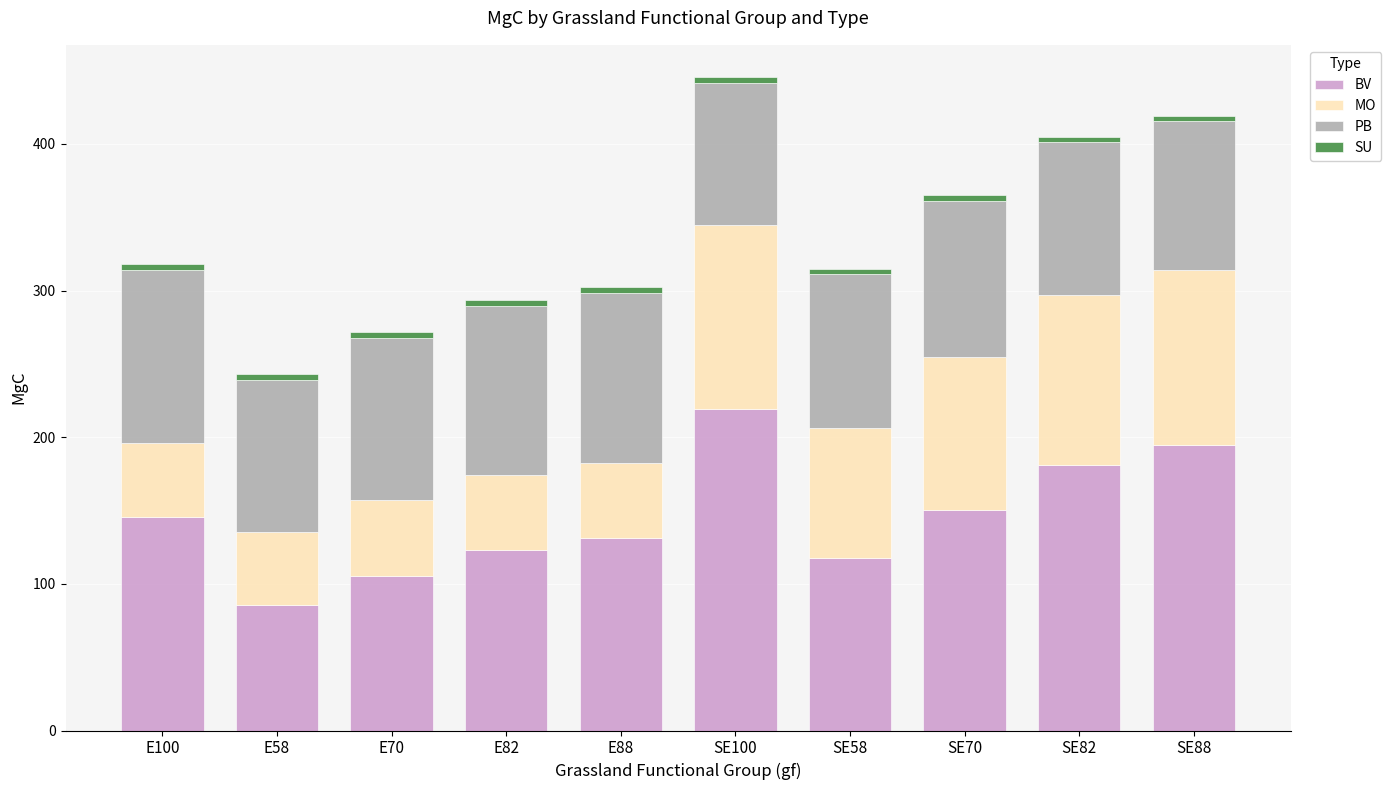

The value of BV at E70 is 105.6. True or false?

True